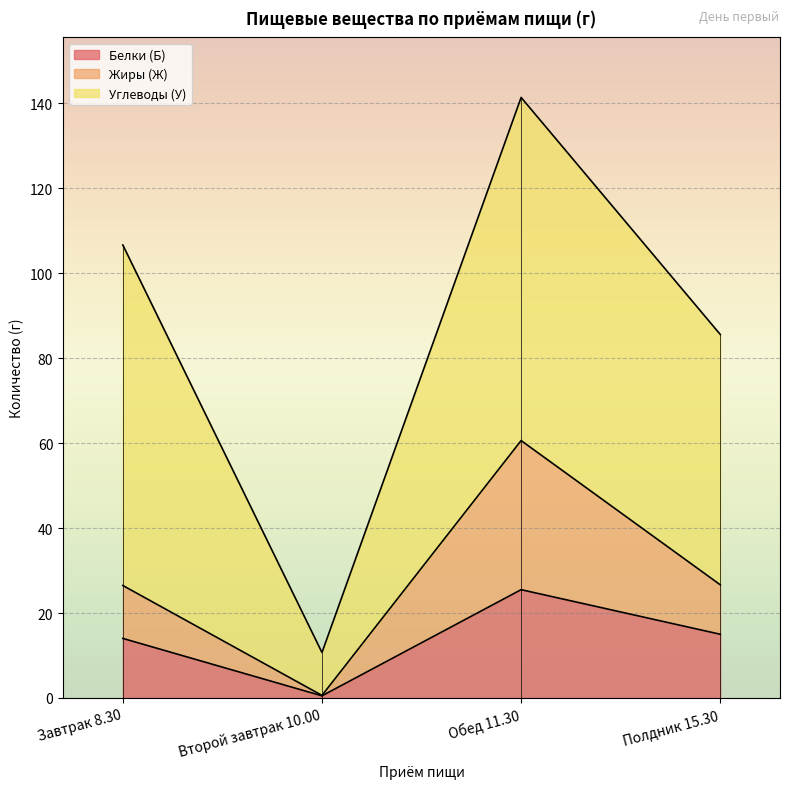

Between Полдник 15.30 and Обед 11.30, which is larger?

Обед 11.30